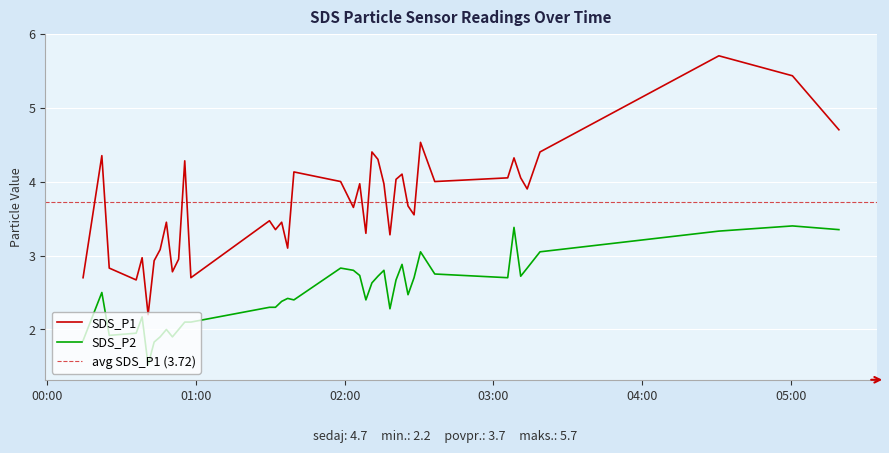

Rank the series by their average value, from lowest to highest.

SDS_P2, SDS_P1